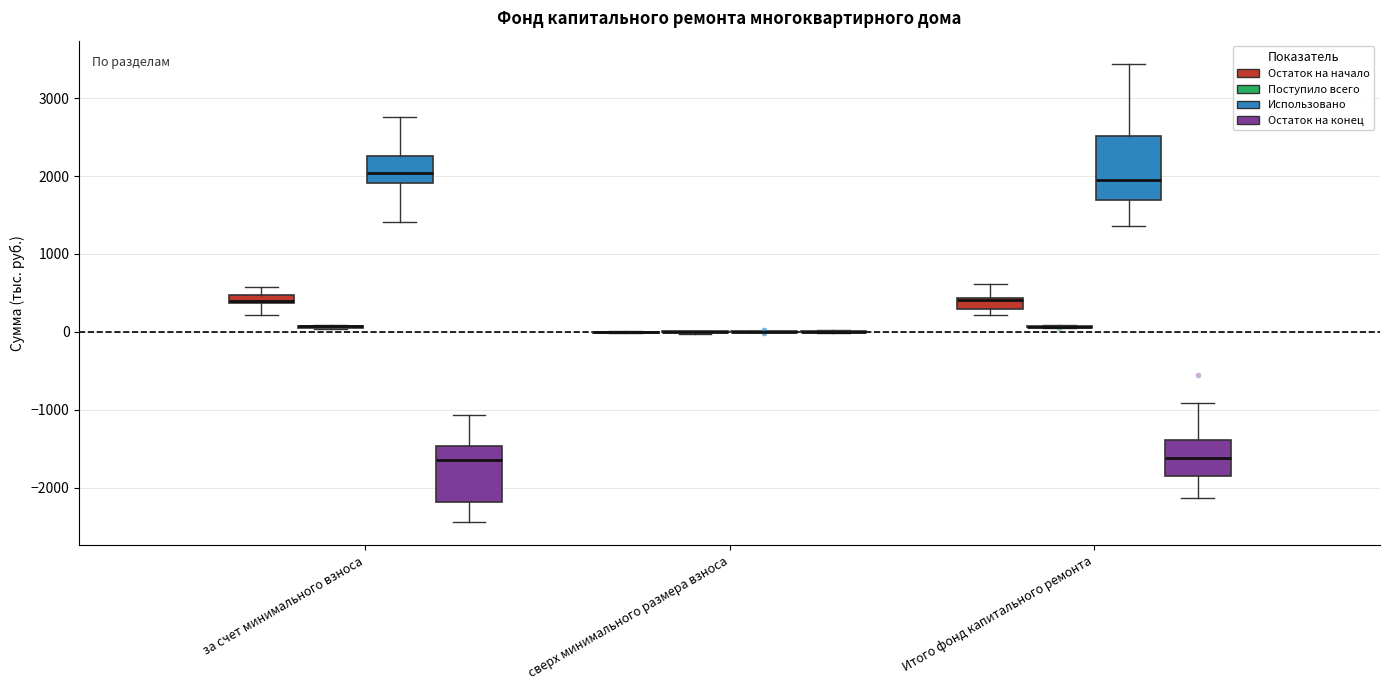

Which box is the tallest, from its lower edge to its upper edge?

Итого фонд капитального ремонта (Использовано)